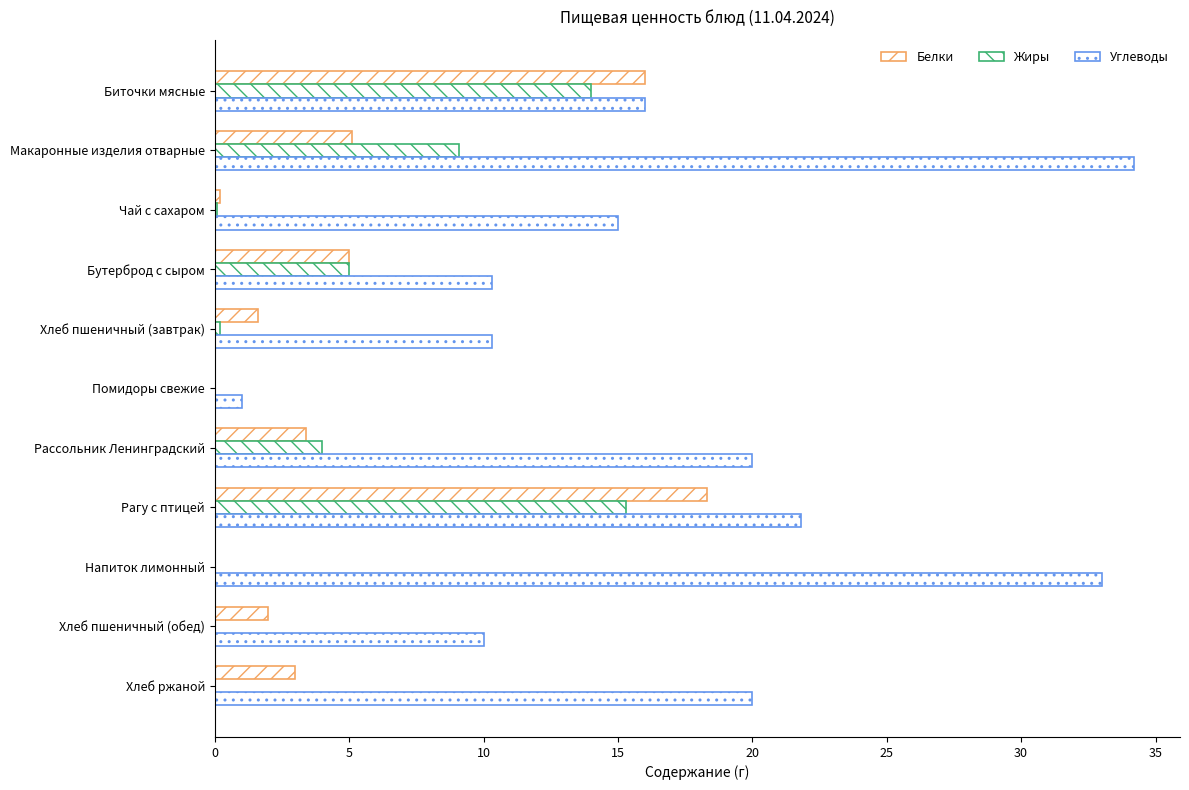

How many data points does each series have?

11